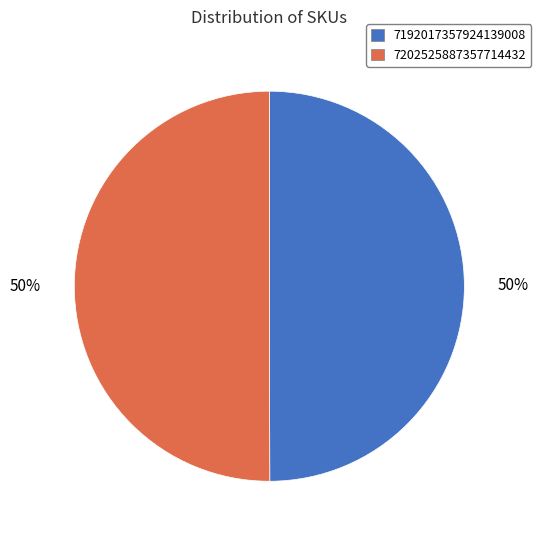

How many segments does this pie chart have?

2